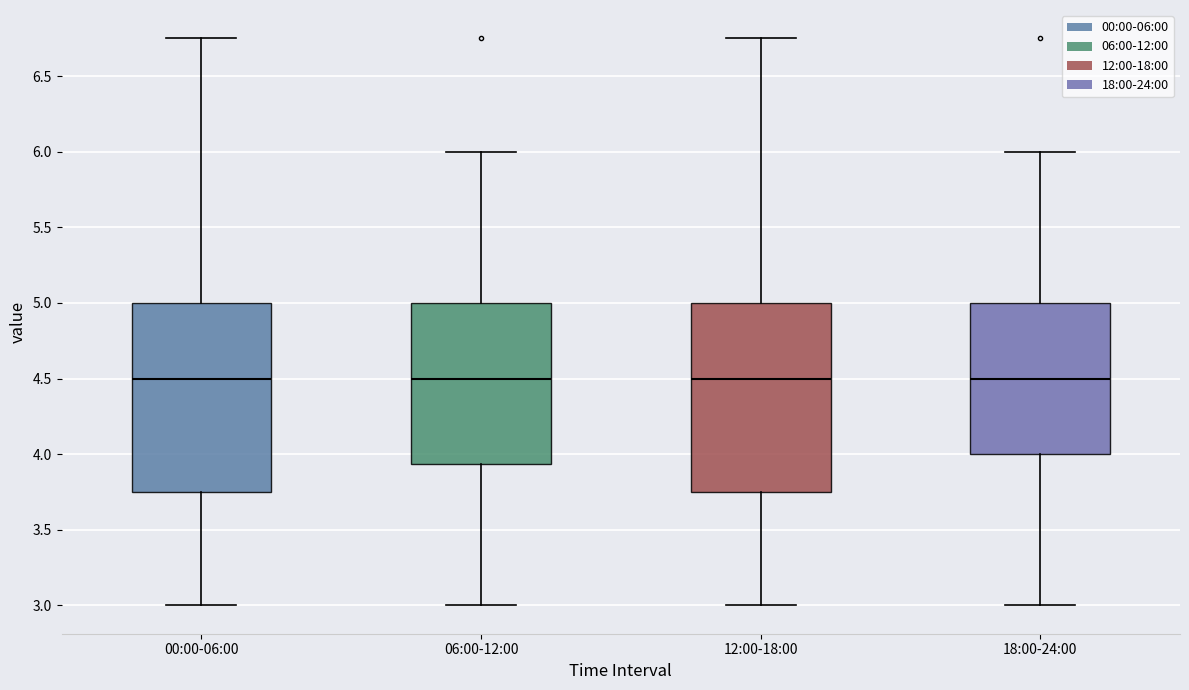

Where does the median line of the box for 00:00-06:00 sit on the y-axis? The values are not printed on the chart, so give them approximately, as read against the axis.

4.50